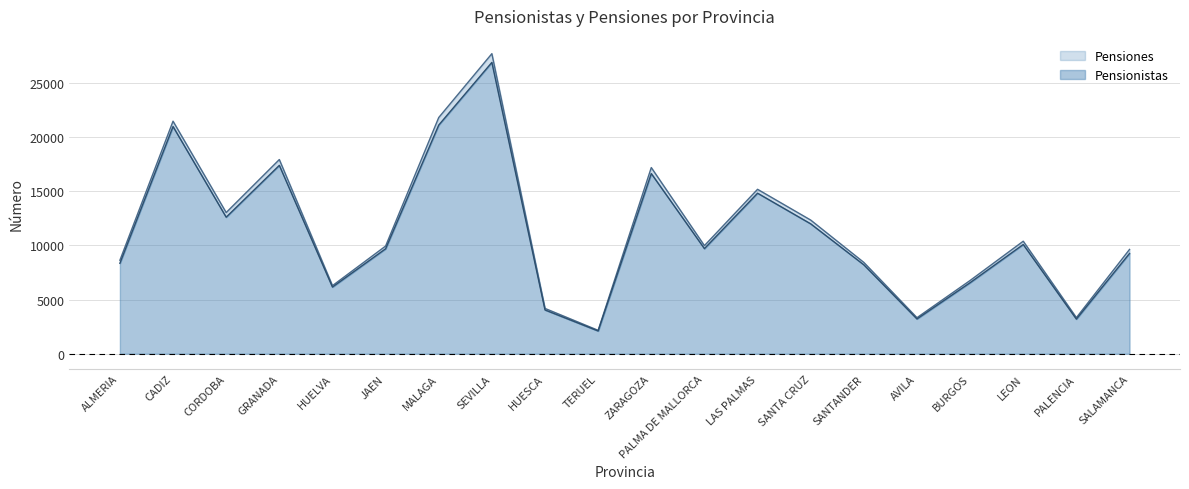

True or false: Pensiones has a value of 4180 at HUESCA.

True